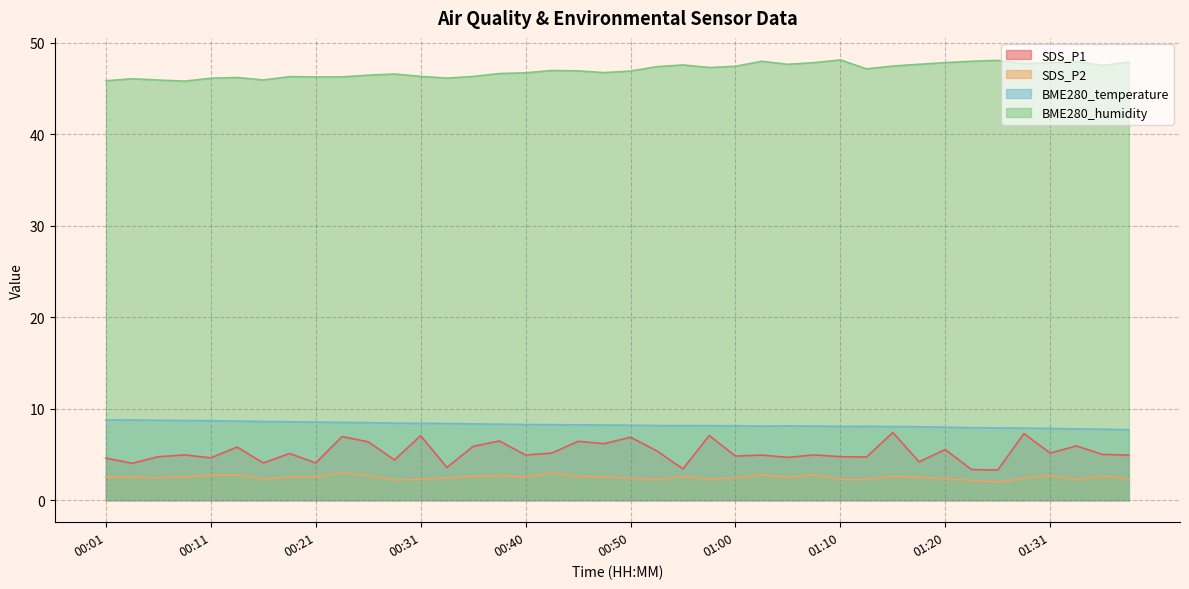

Which series changed the most between 00:09 and 01:07?

BME280_humidity